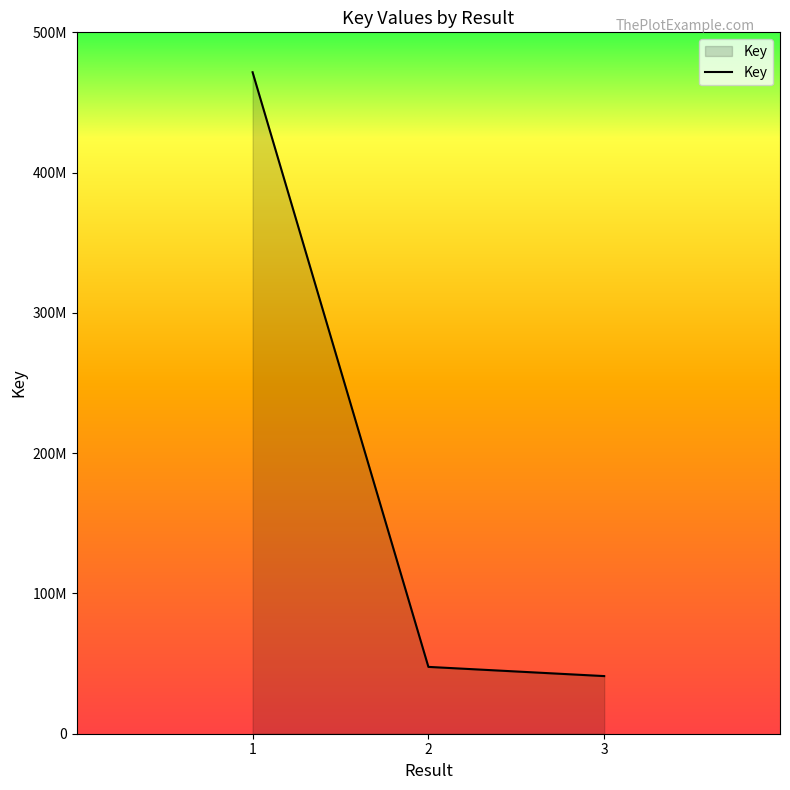

At which category does the chart reach its minimum across all series?

3